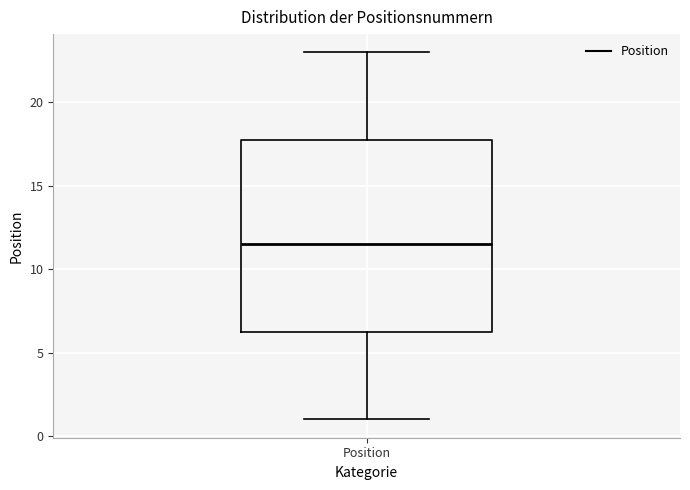

Where does the lower whisker of the box for Position end on the y-axis? The values are not printed on the chart, so give them approximately, as read against the axis.

1.0